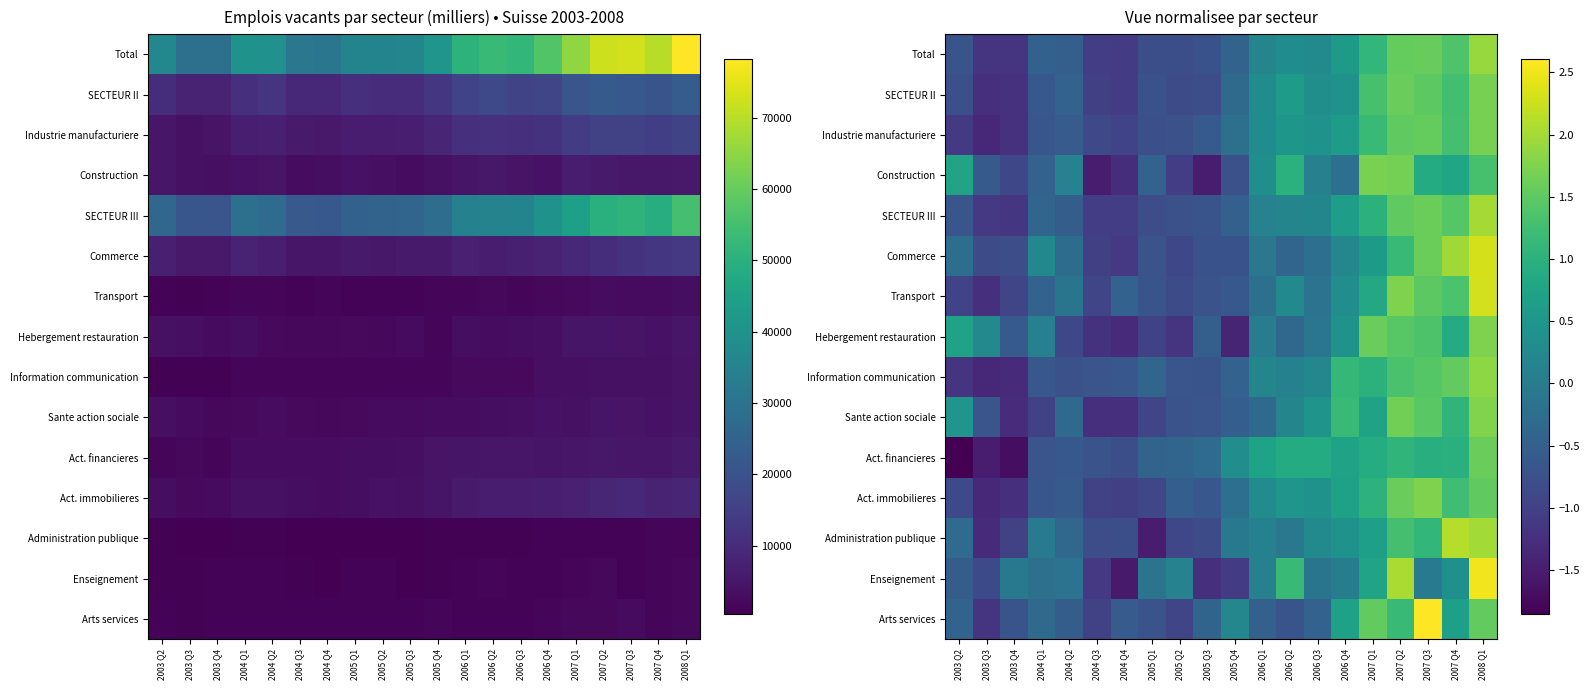

How many values in the Industrie manufacturiere series are below 0?

11